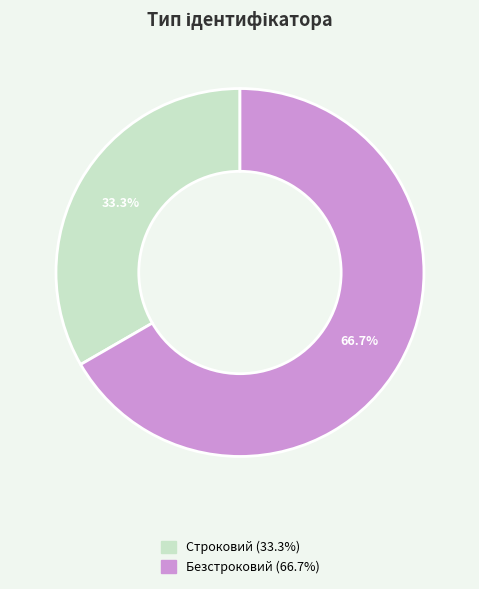

Is there any slice that represents more than half of the pie?

Yes